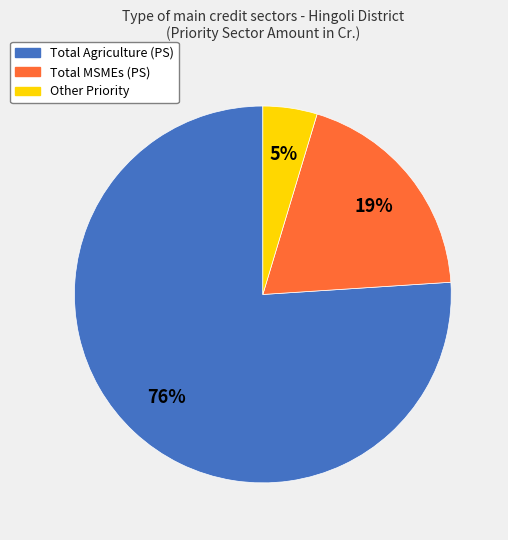

Count the number of slices in the pie.

3